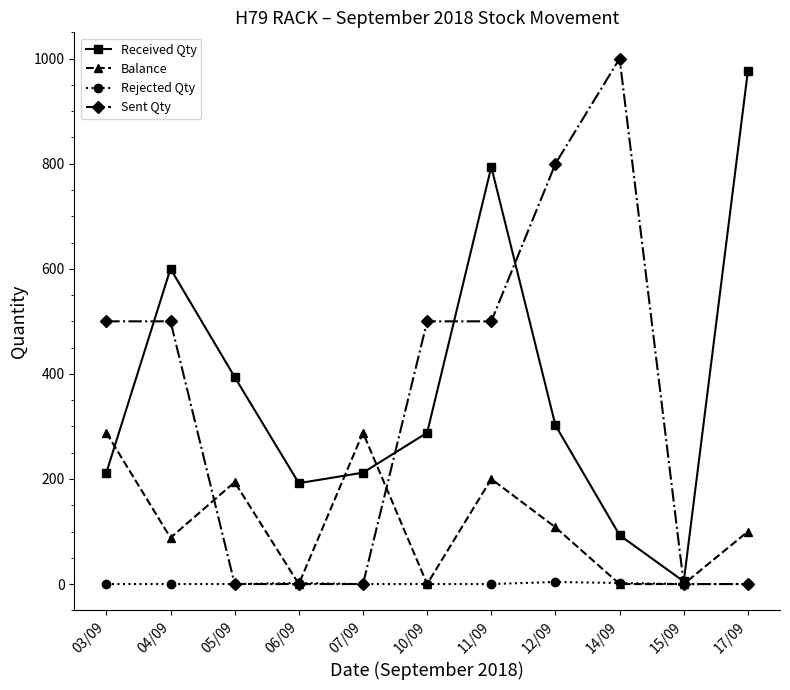

Which series has the largest range (max minus min)?

Sent Qty